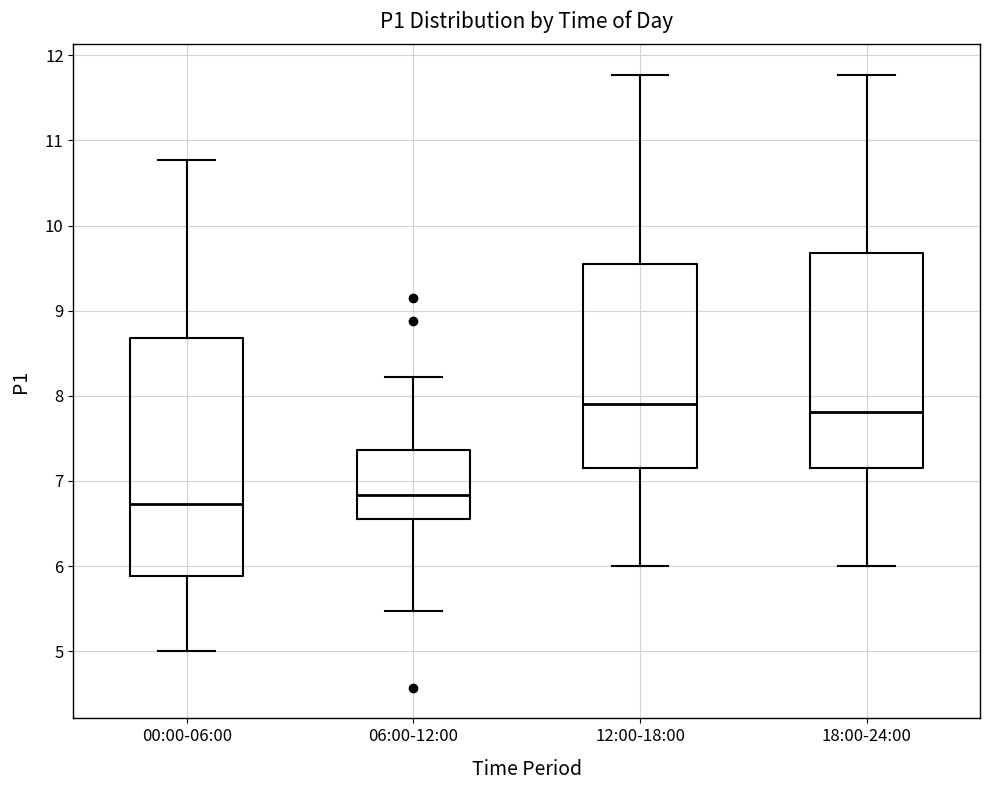

Comparing the boxes themselves (not the whiskers), which one is the tallest?

00:00-06:00